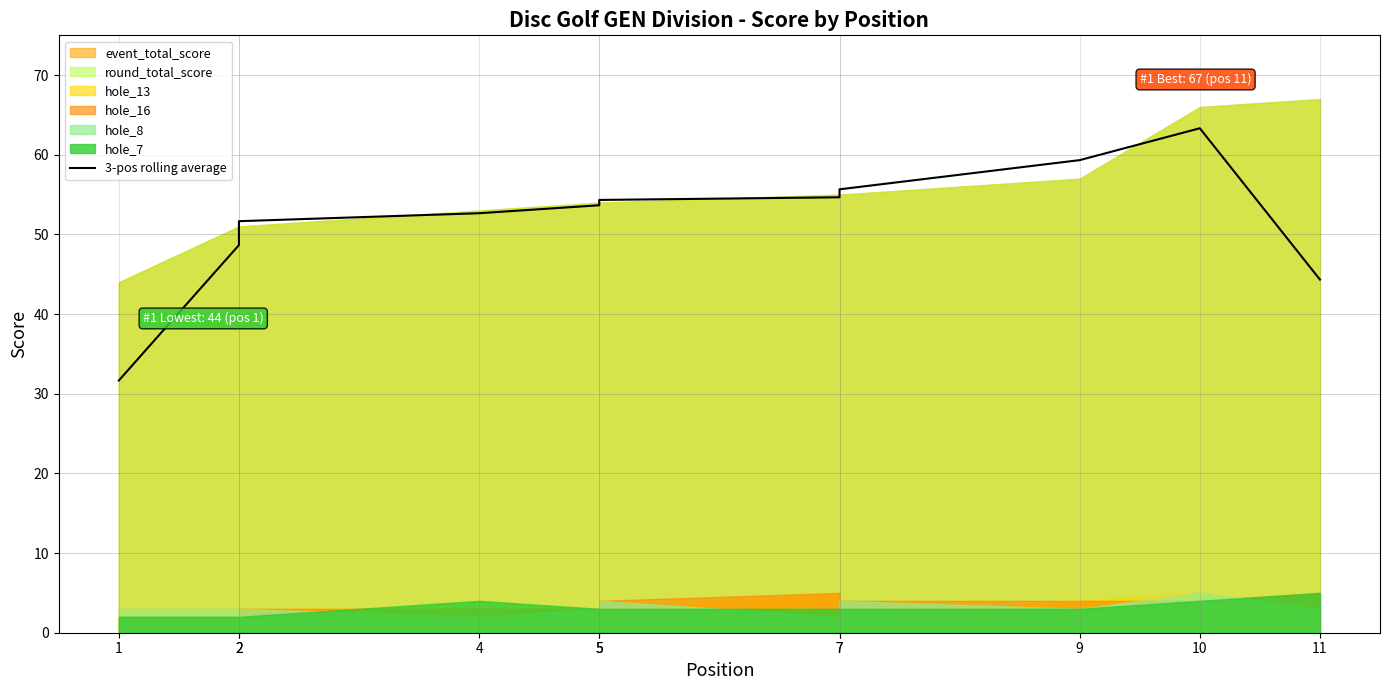

What is the value of the 1st point from the left?

31.7